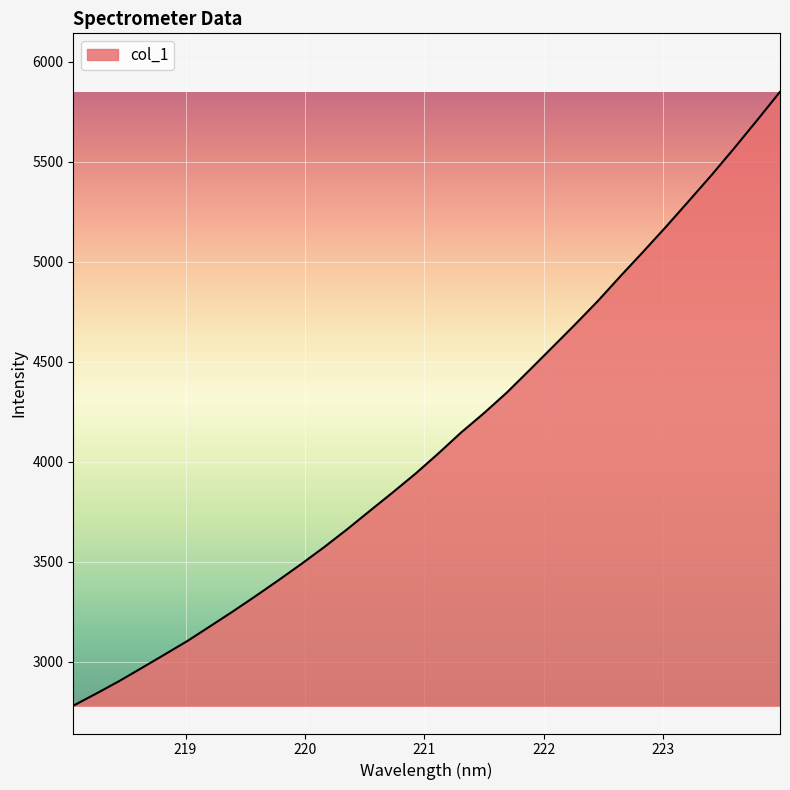

Count the number of categories in the chart.

32